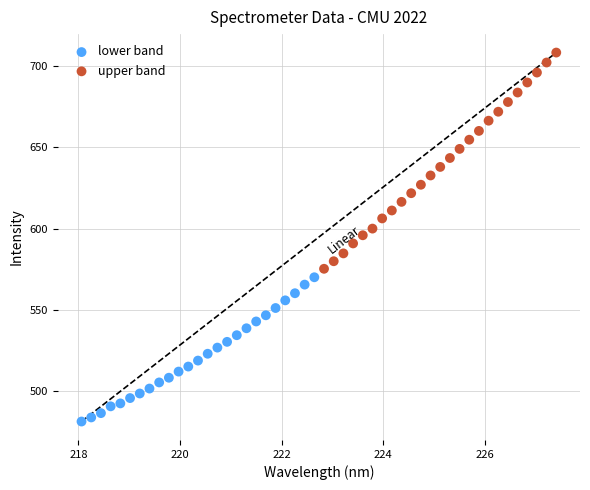

Which series contains the highest Y value?

upper band